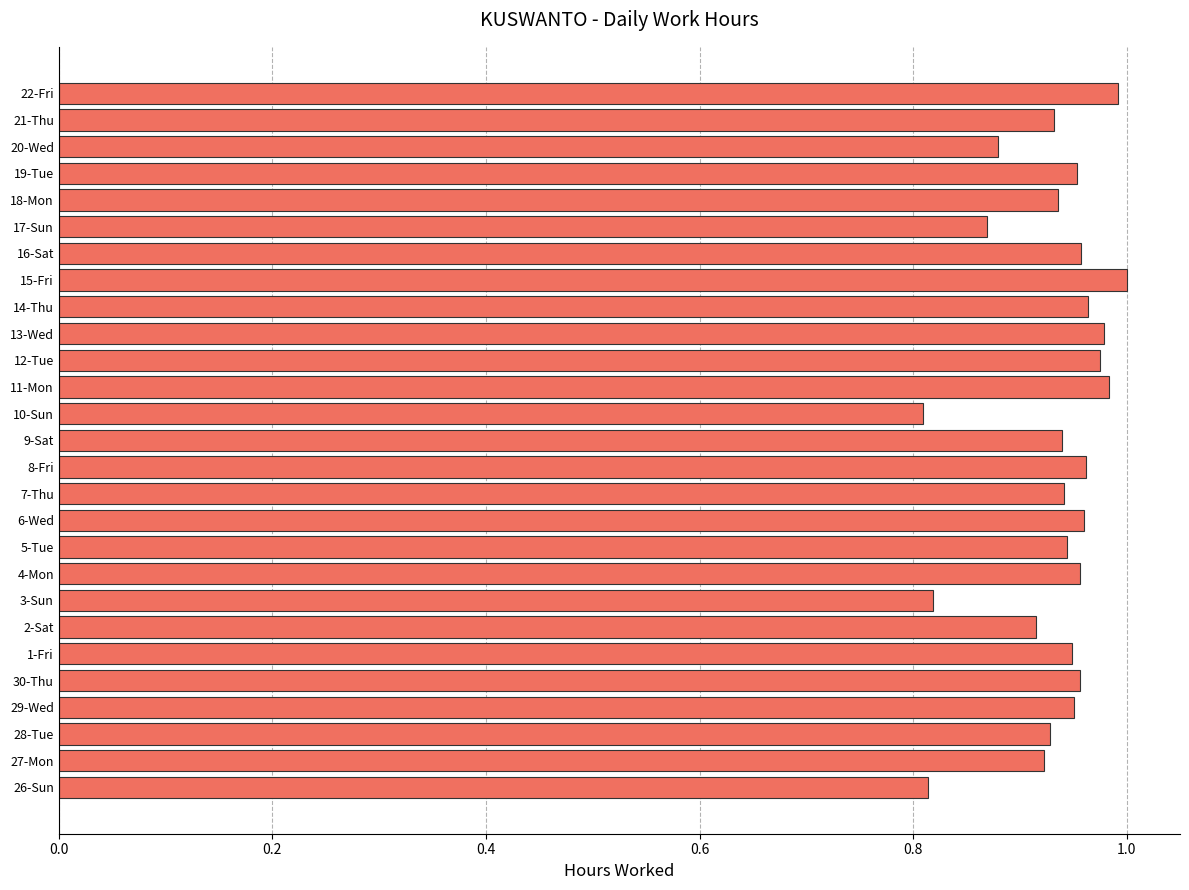

Is it true that the value at 14-Thu is 1.0?

True